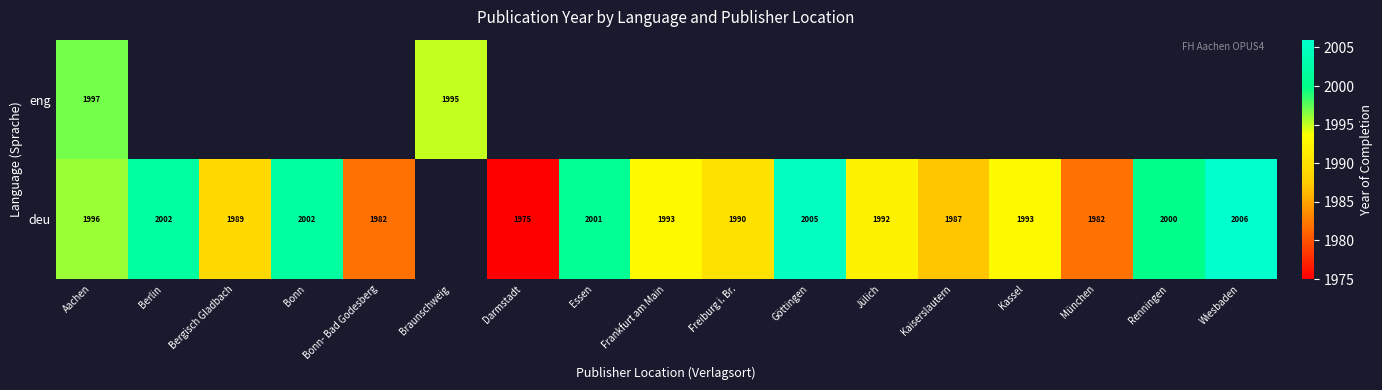

The value of deu at Jülich is 2601. True or false?

False